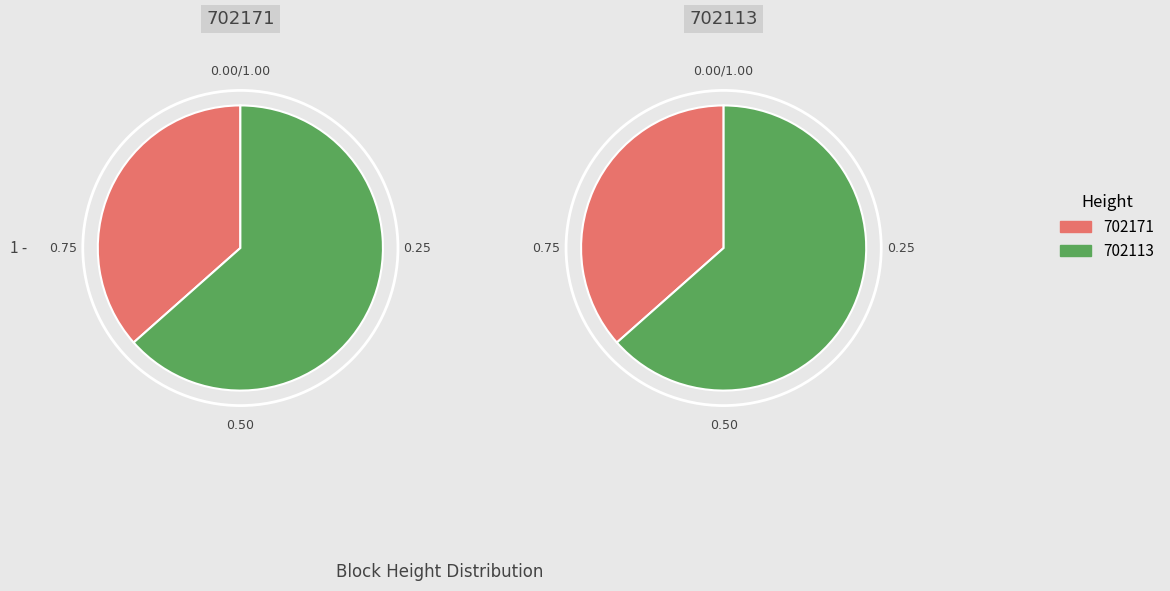

Is there any slice that represents more than half of the pie?

Yes